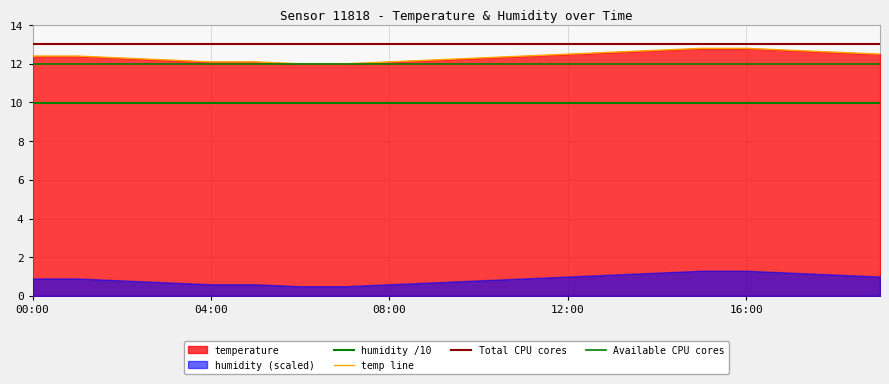

Does the chart display data point markers on the line(s)?

No